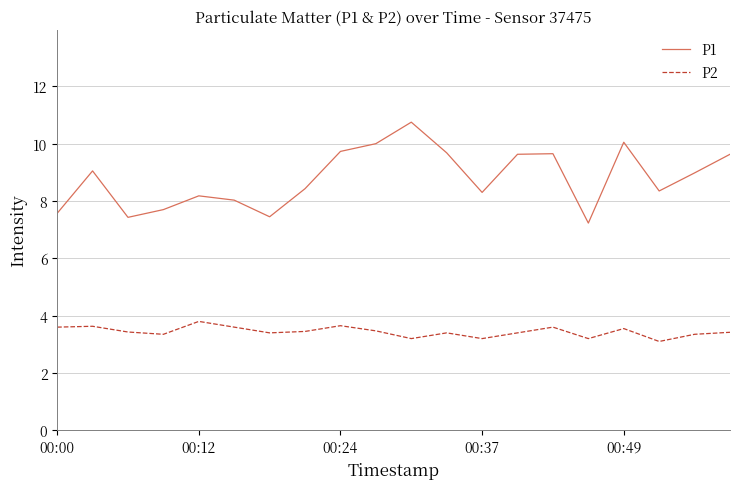

Which series has the largest total across all categories?

P1